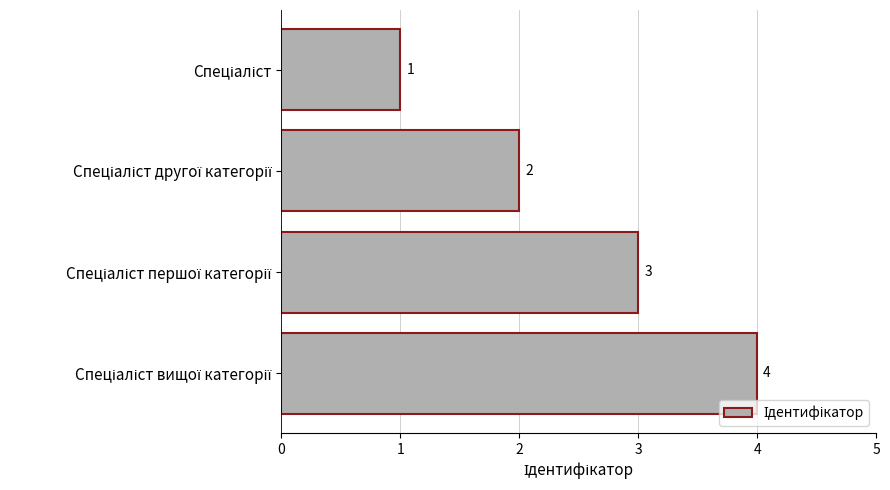

What is the greatest value displayed?

4